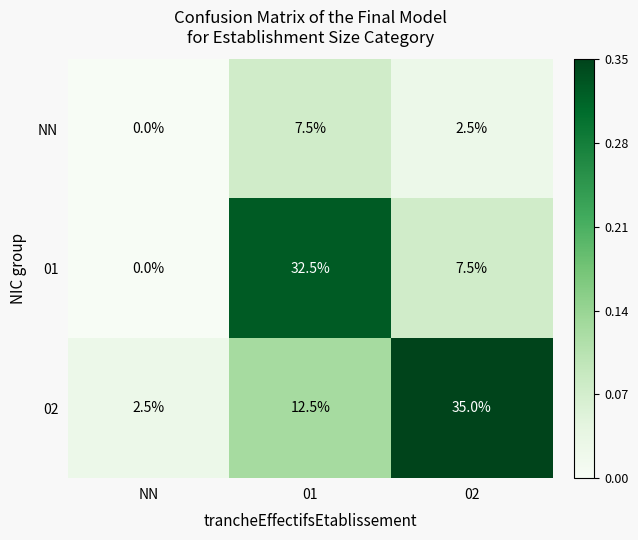

Reading left to right, what are all the values shown in this chart?

NN: NN=0.0	01=7.5	02=2.5
01: NN=0.0	01=32.5	02=7.5
02: NN=2.5	01=12.5	02=35.0